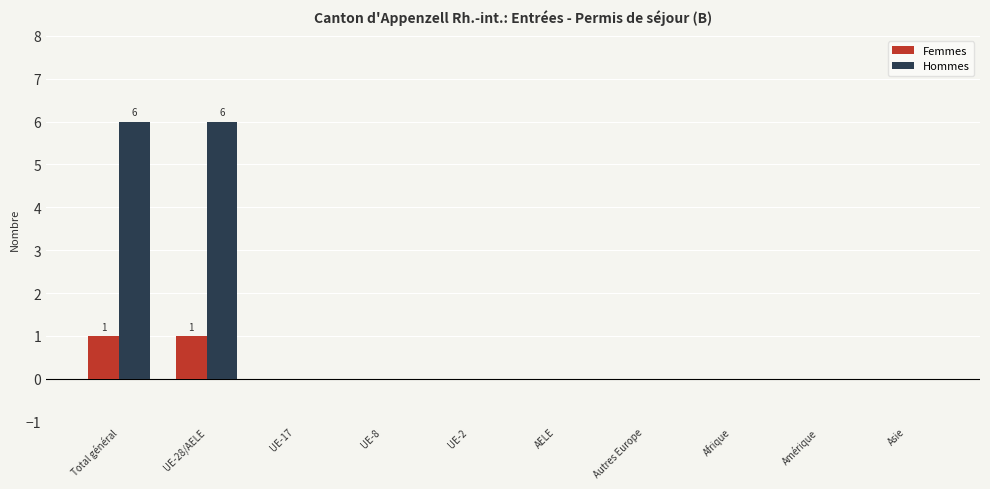

What is the sum of all Hommes values?

12